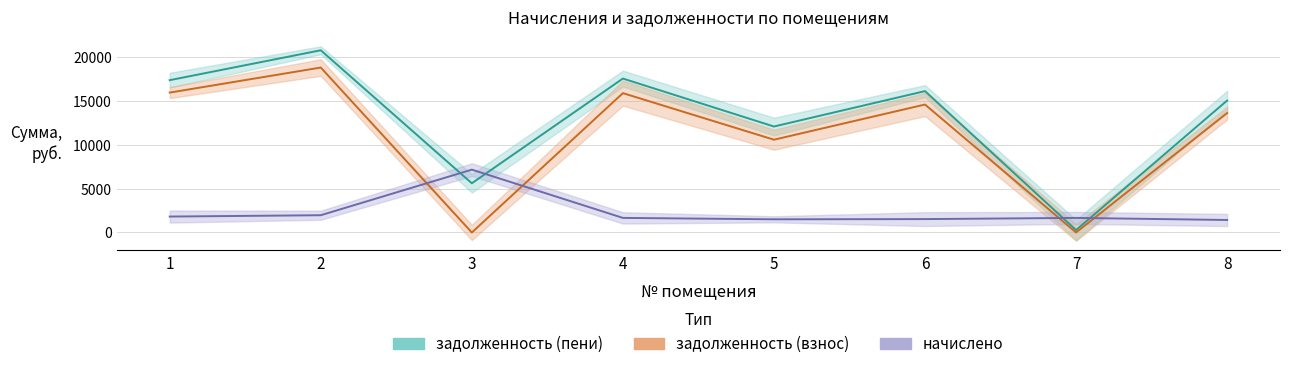

After their last crossing, which series has the higher values: задолженность (пени) or начислено?

задолженность (пени)